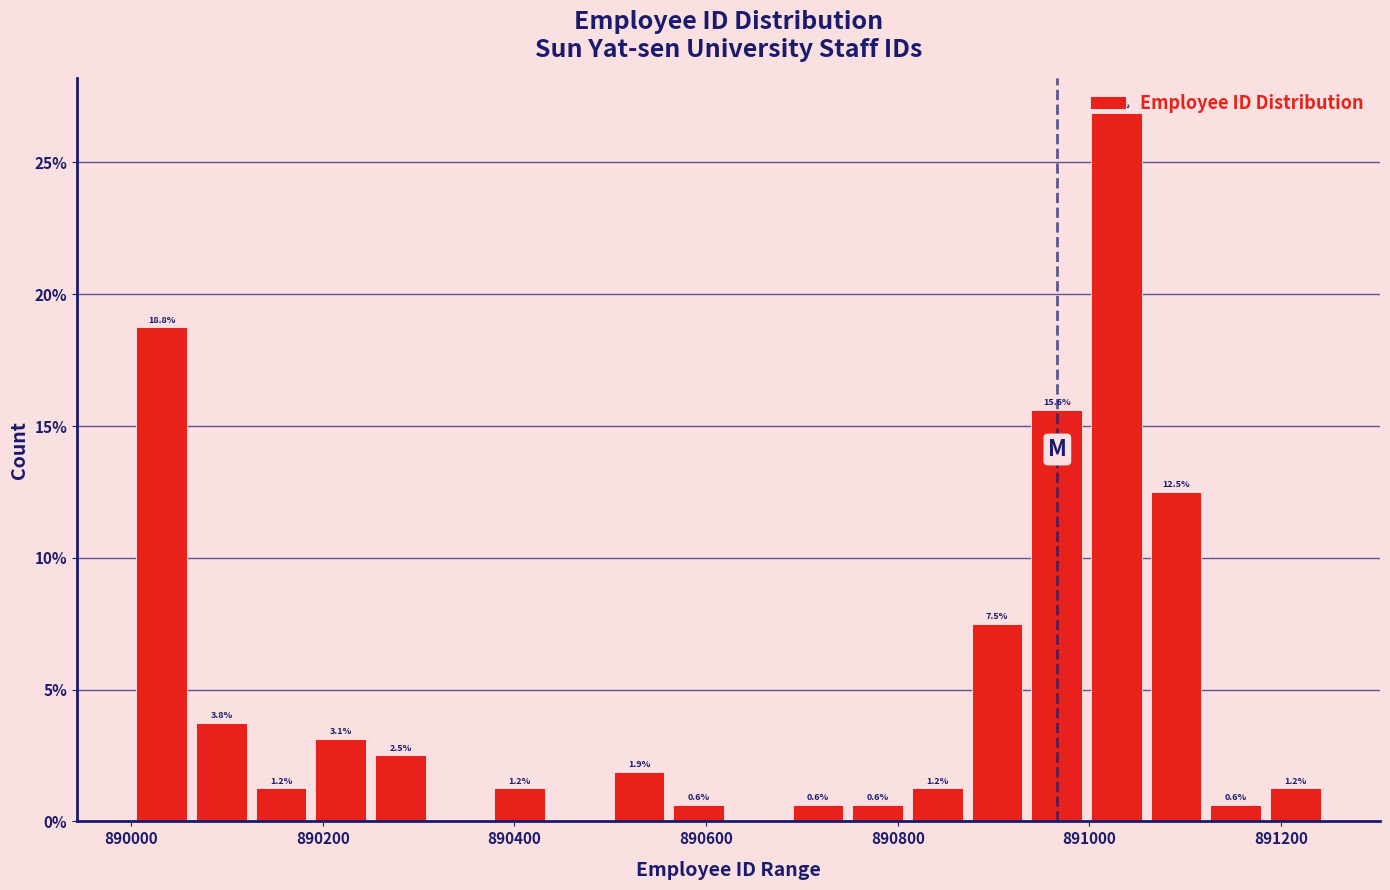

Read against the x-axis, roughly where is the centre of the tallest bar?

891020